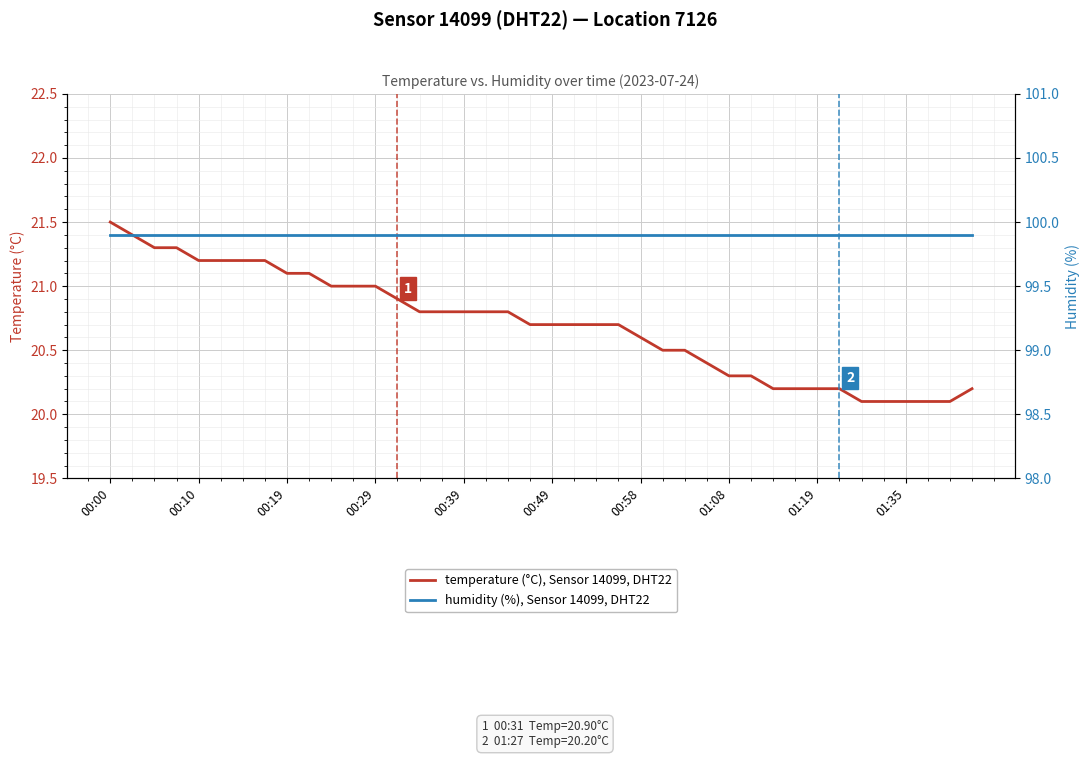

What is the maximum value shown in the chart?

99.9